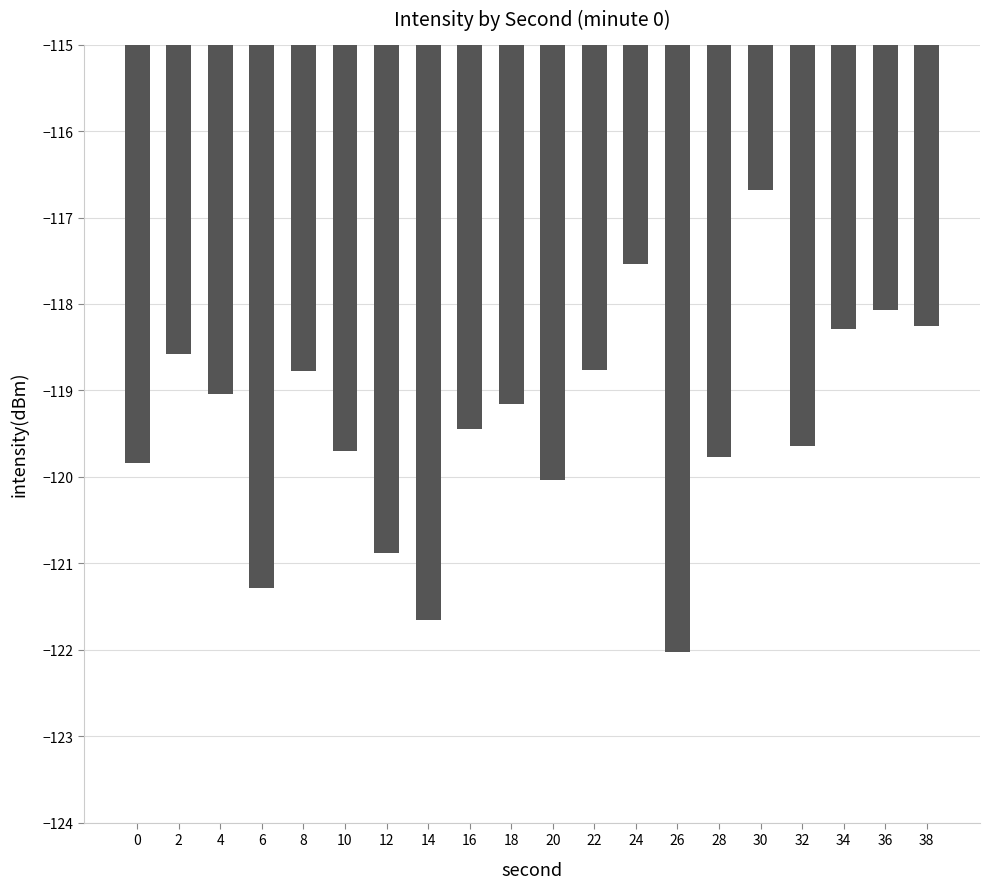

What is the difference between the maximum and second lowest values?

5.0